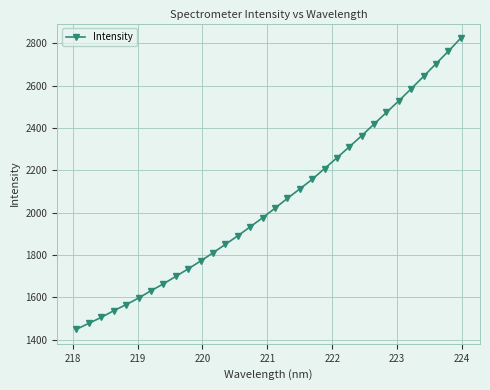

What is the value of the 3rd point from the left?

1505.2